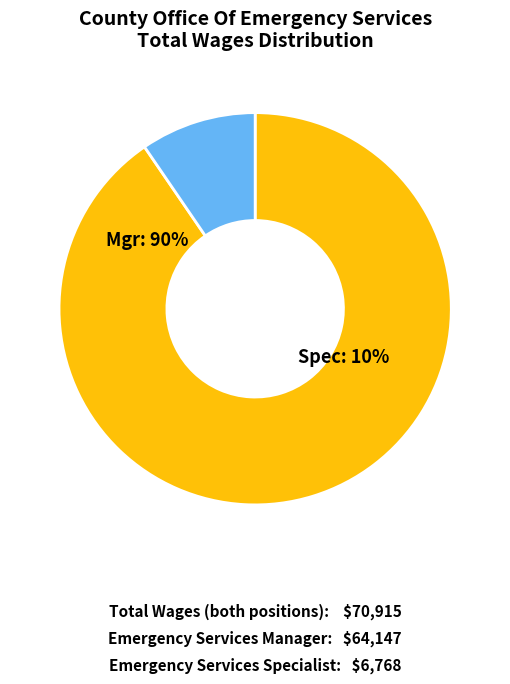

What is the total percentage of Emergency Services Specialist and Emergency Services Manager?

100.0%